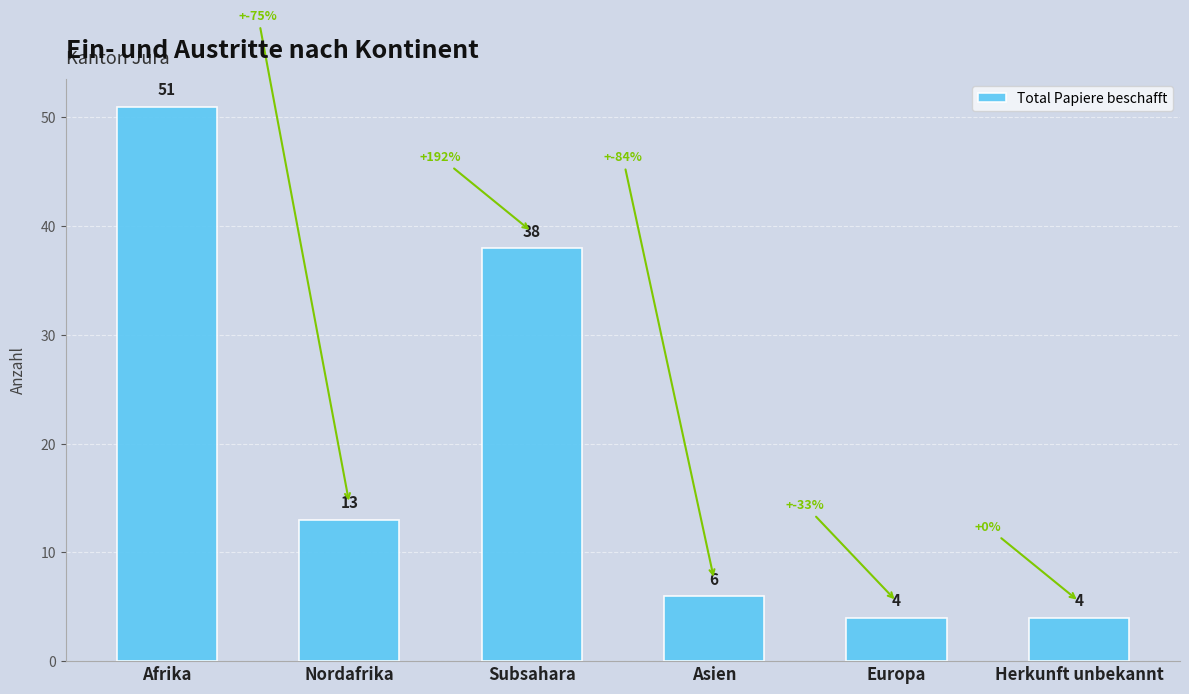

What is the sum of the values at Herkunft unbekannt and Subsahara?

42